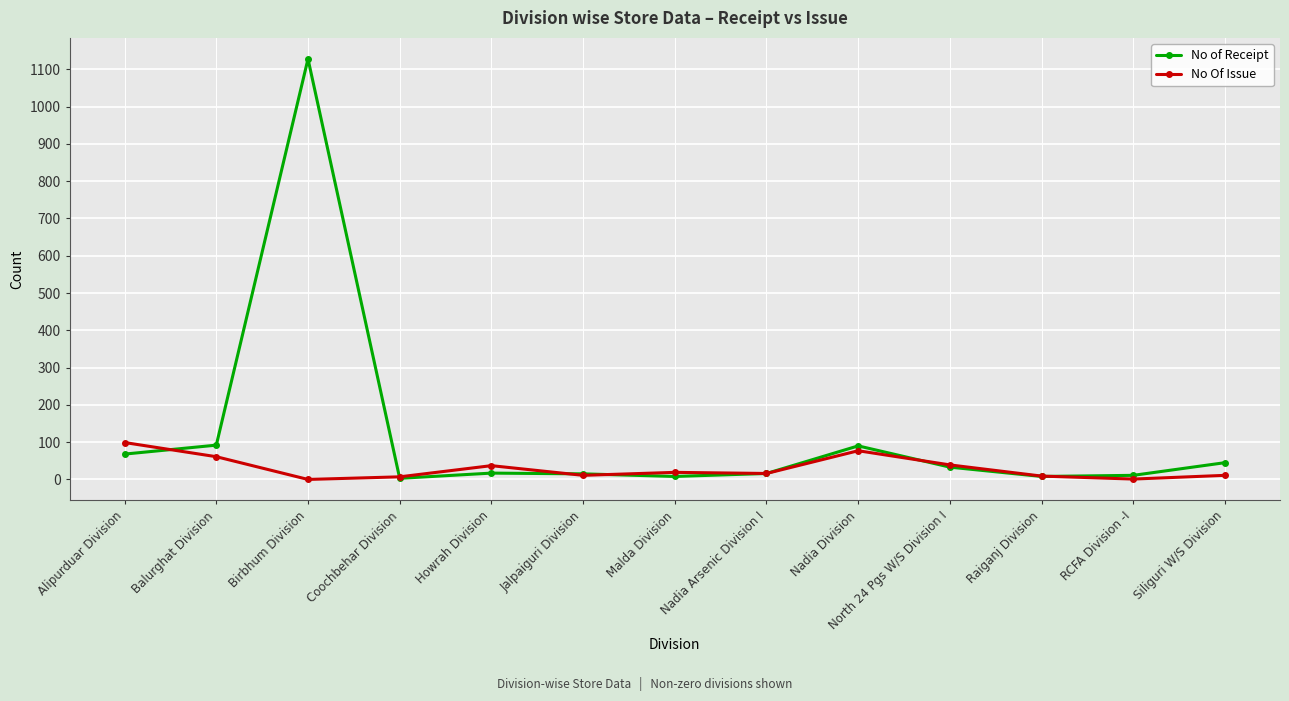

True or false: No Of Issue has more than 1 interior local peaks.

True